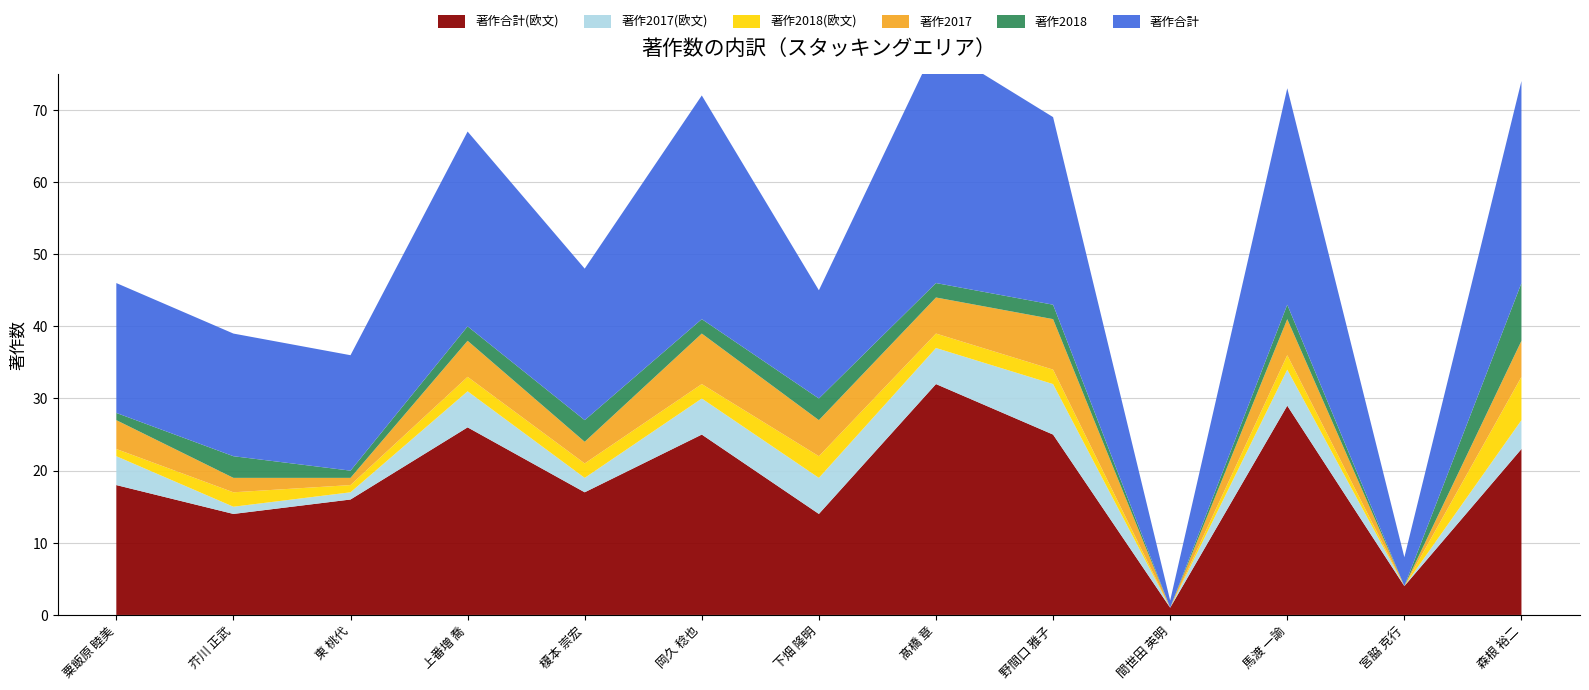

Reading left to right, extract all data points from this chart.

著作2017: 4	2	1	5	3	7	5	5	7	0	5	0	5
著作2017(欧文): 4	1	1	5	2	5	5	5	7	0	5	0	4
著作2018: 1	3	1	2	3	2	3	2	2	0	2	0	8
著作2018(欧文): 1	2	1	2	2	2	3	2	2	0	2	0	6
著作合計: 18	17	16	27	21	31	15	33	26	1	30	4	28
著作合計(欧文): 18	14	16	26	17	25	14	32	25	1	29	4	23